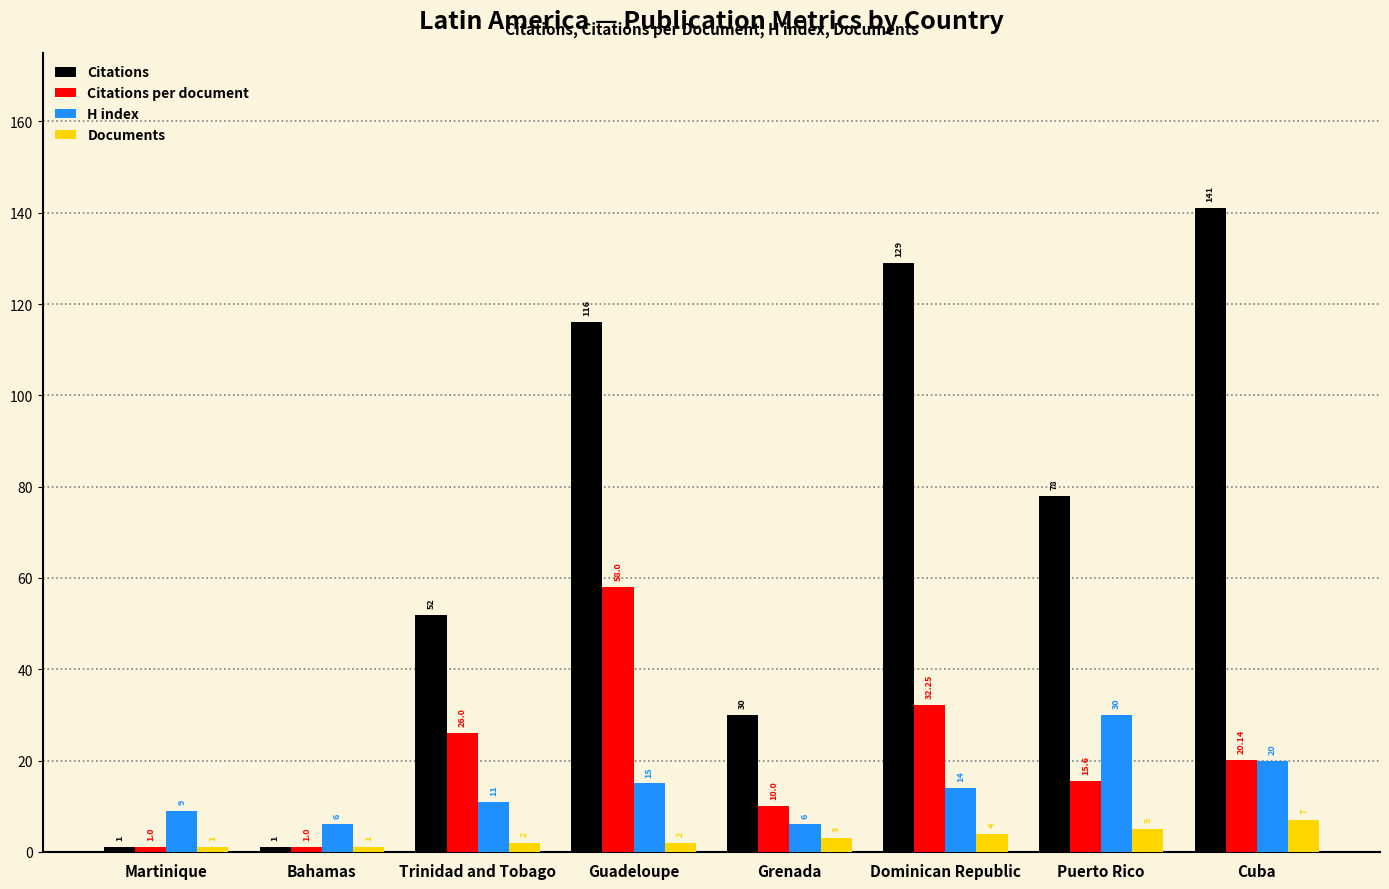

Does the chart contain stacked bars?

No